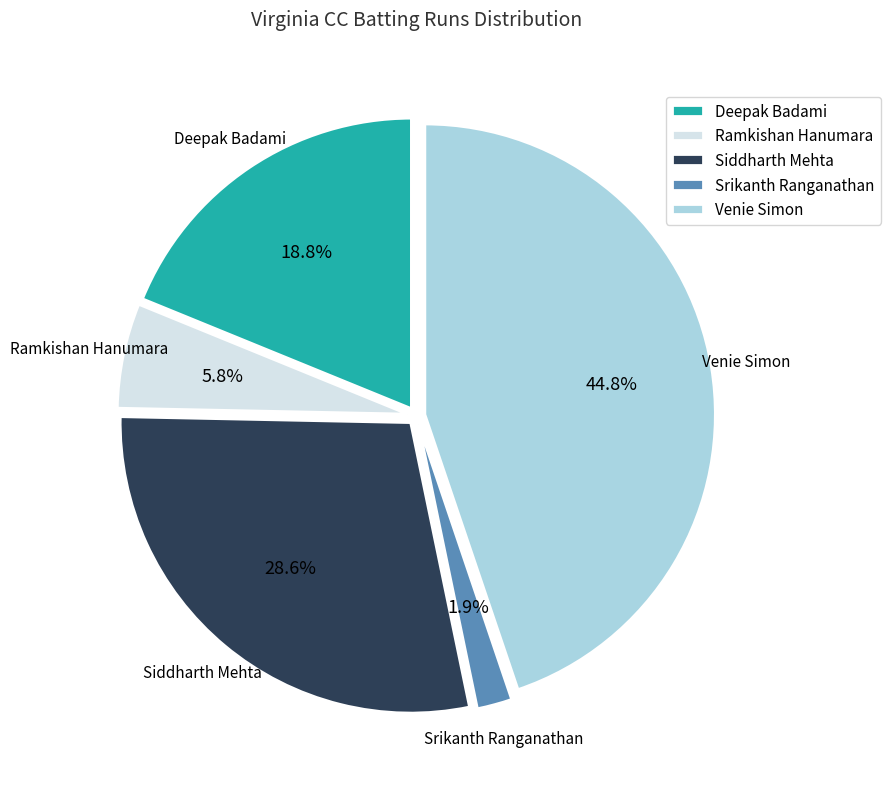

What percentage is NOT represented by Deepak Badami?

81.2%